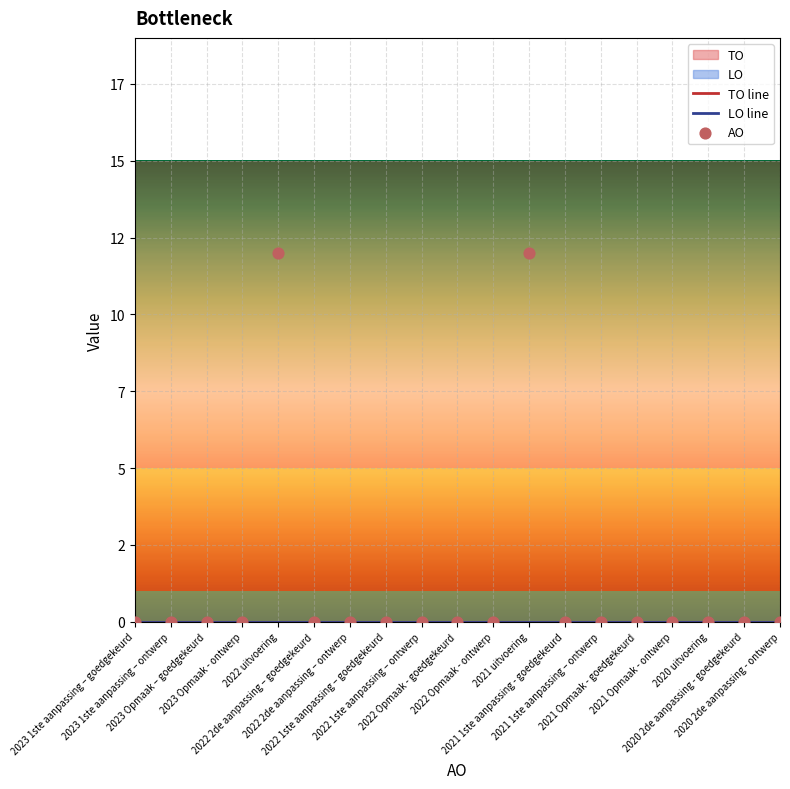

Which series has the widest spread of Y values?

AO